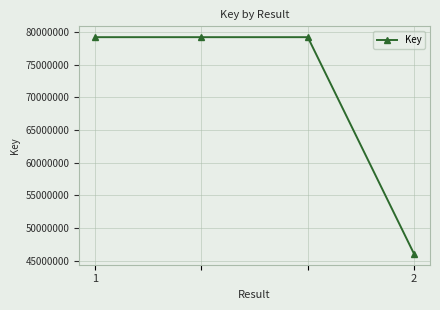

Count the number of data series in this chart.

1